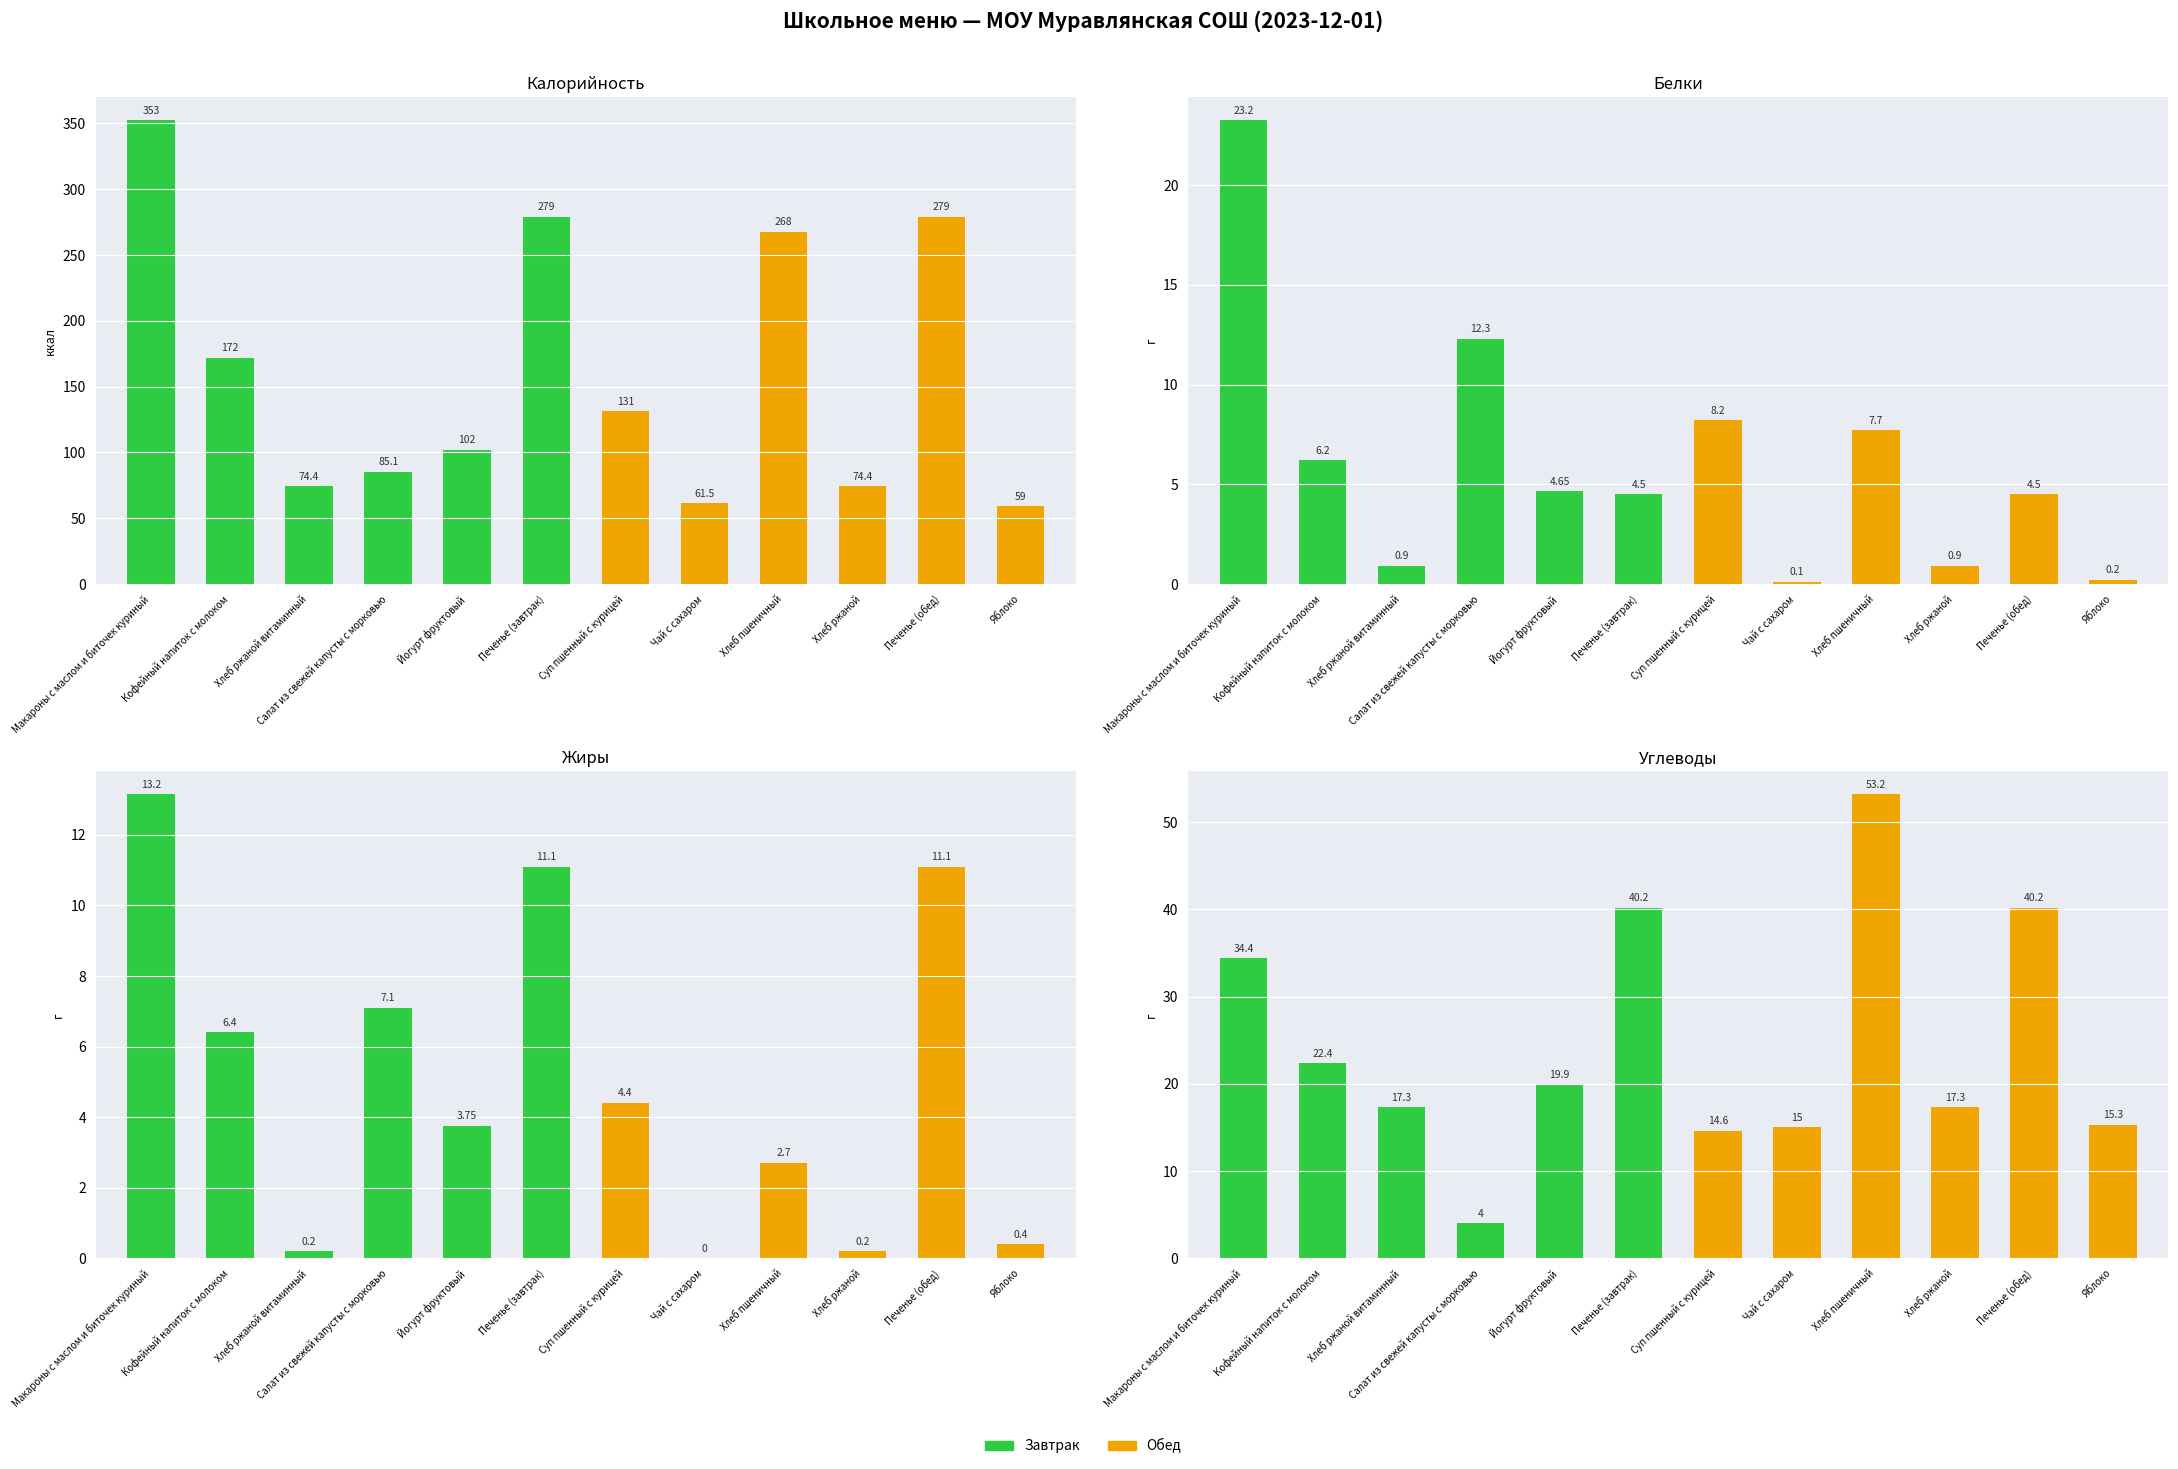

How many bars are there in total?

48